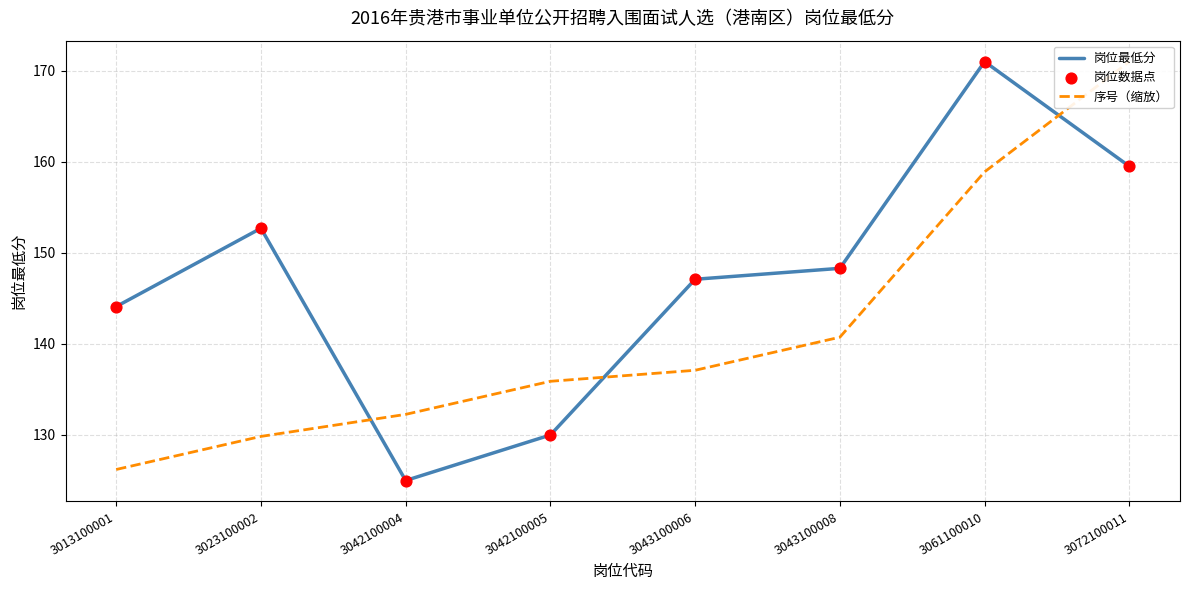

Which series has the largest total across all categories?

岗位最低分